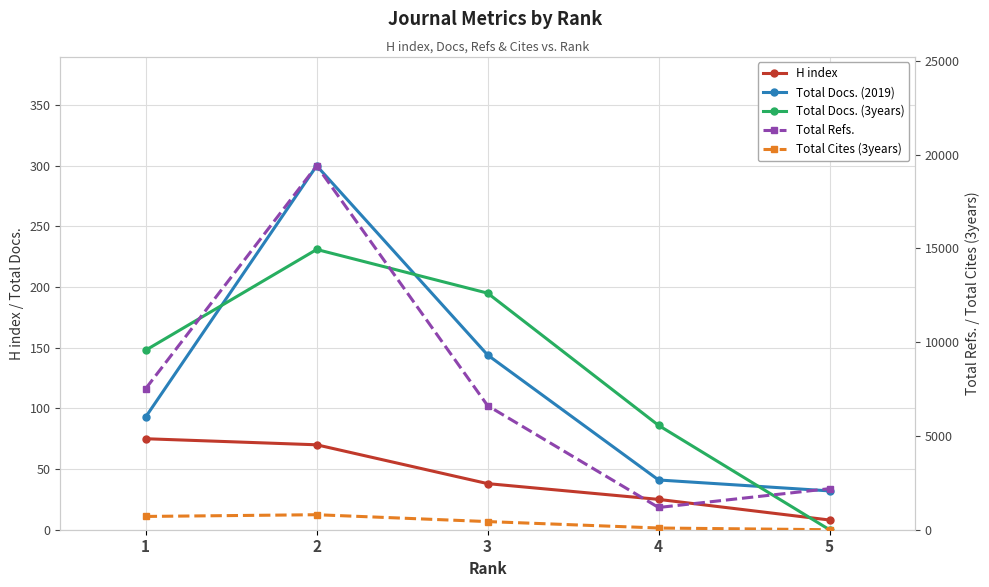

How many data points in H index are above 38?

2